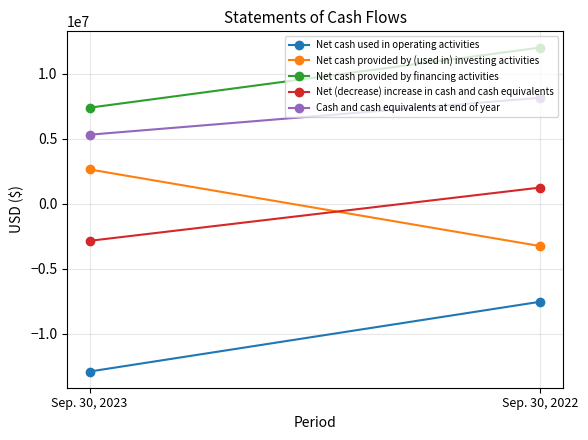

Is it true that Net (decrease) increase in cash and cash equivalents equals -1627716 at Sep. 30, 2023?

False